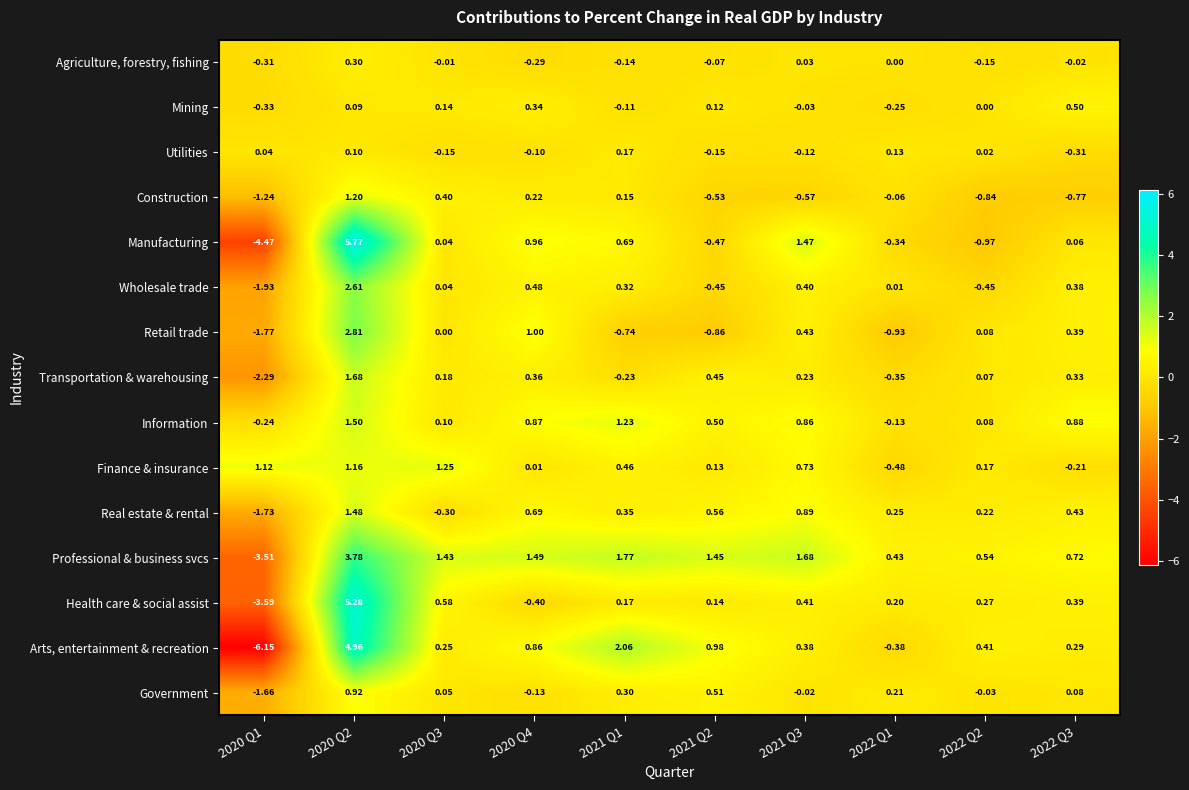

Count the number of categories in the chart.

10